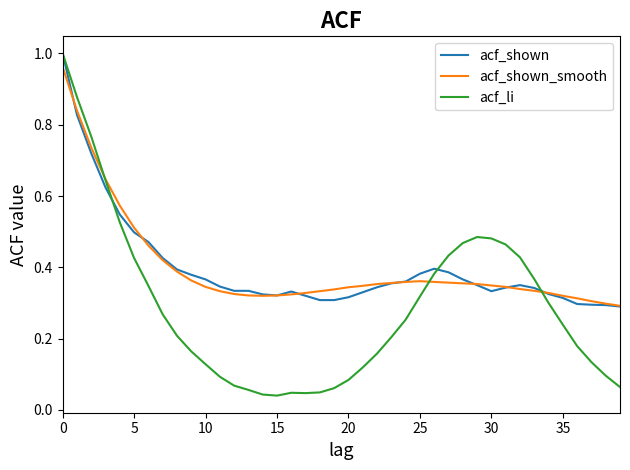

Which series has the largest range (max minus min)?

acf_li